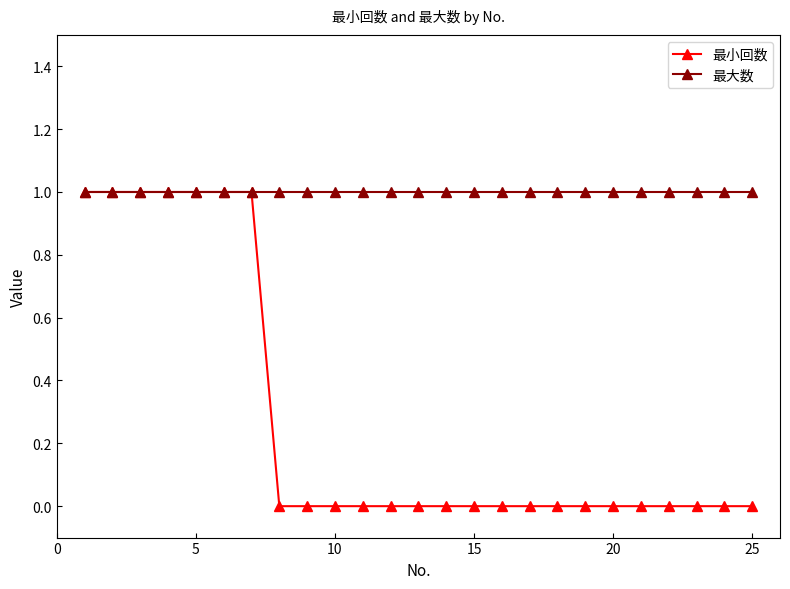

How many lines are shown in the chart?

2